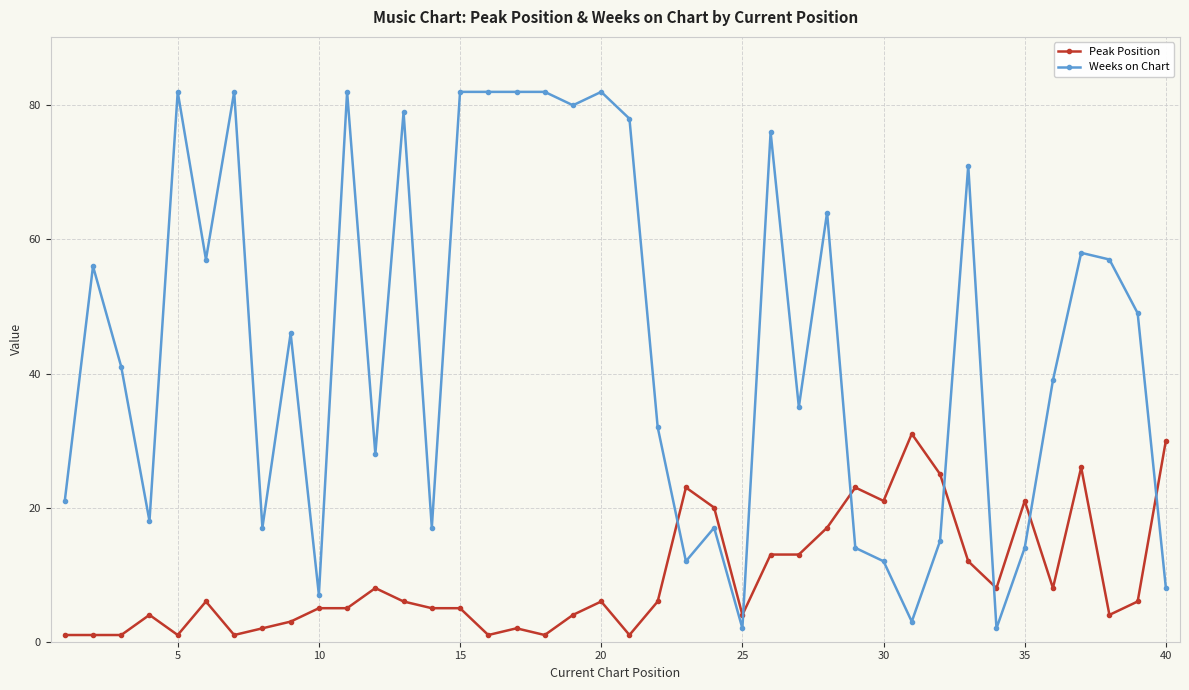

True or false: Weeks on Chart has more than 2 points higher than both neighbors.

True